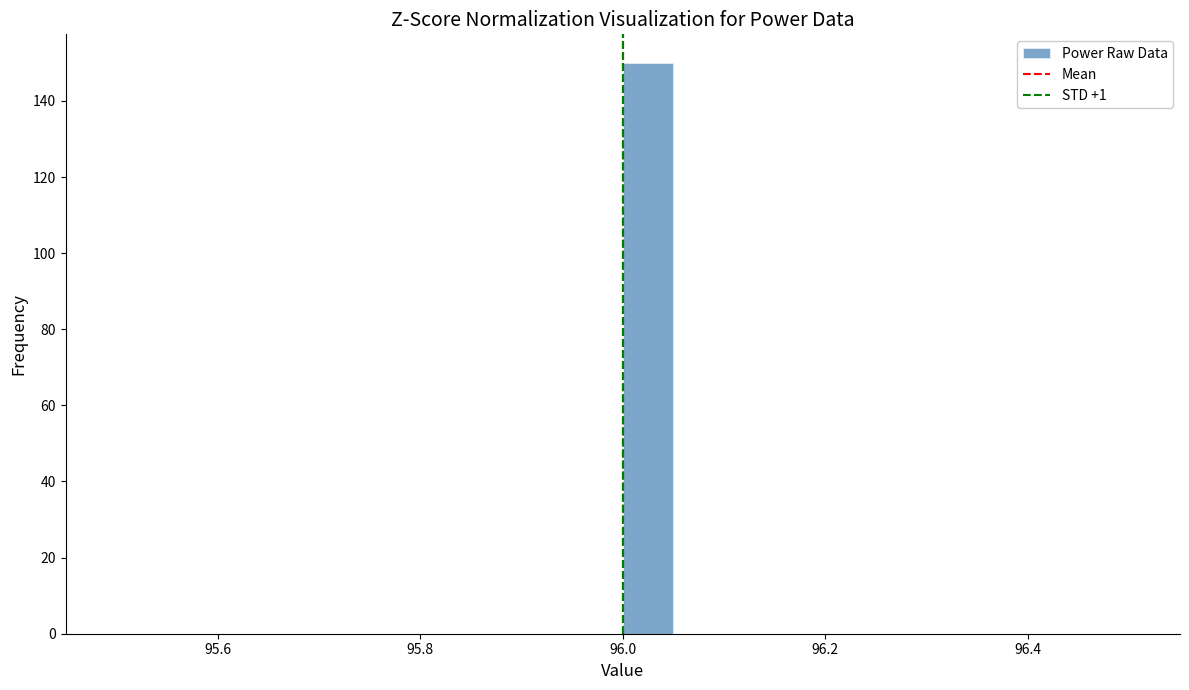

Read against the x-axis, roughly where is the centre of the tallest bar?

96.02